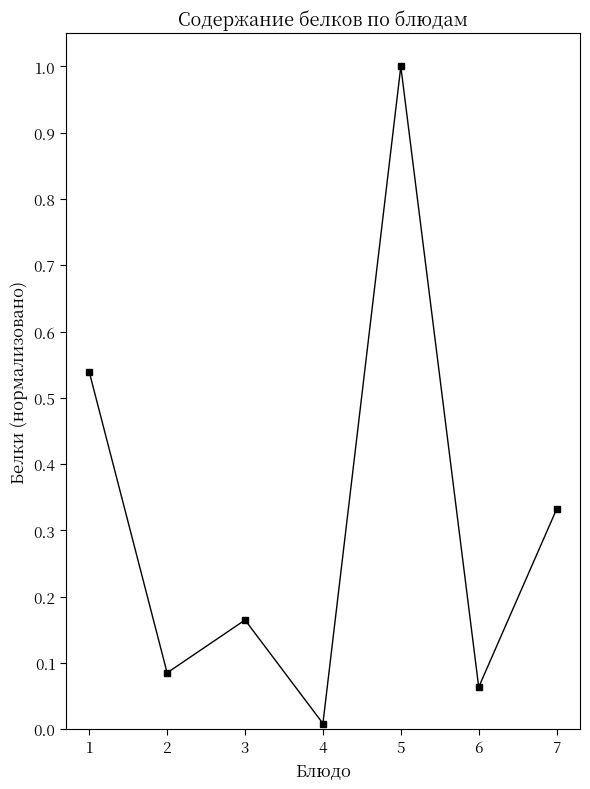

The value at 7 is 0.1. True or false?

False